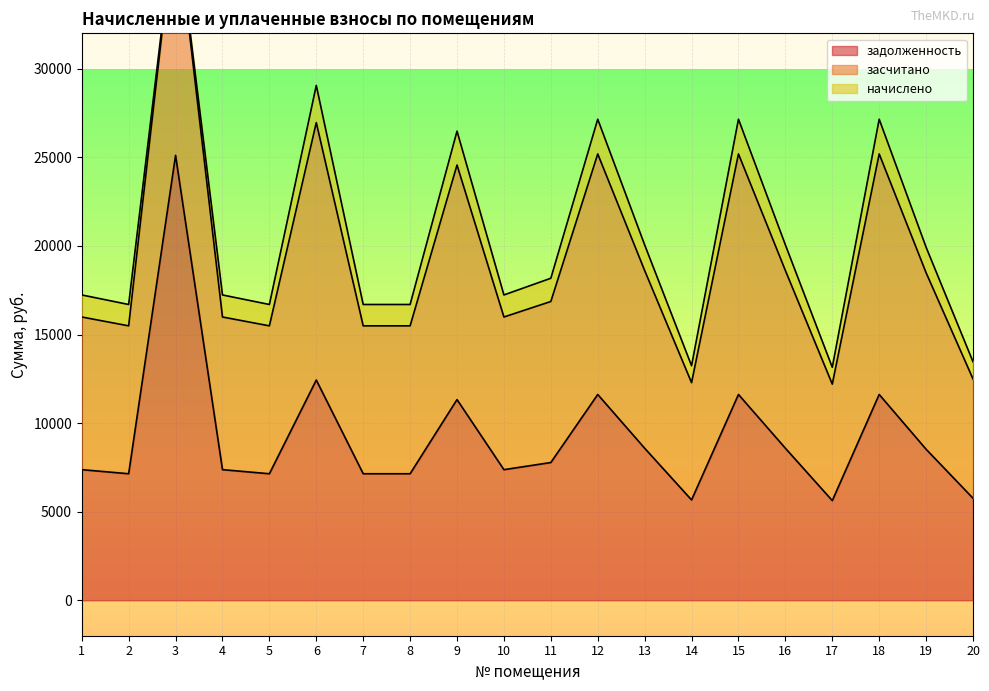

What is the difference between the задолженность values at 6 and 11?

4656.0